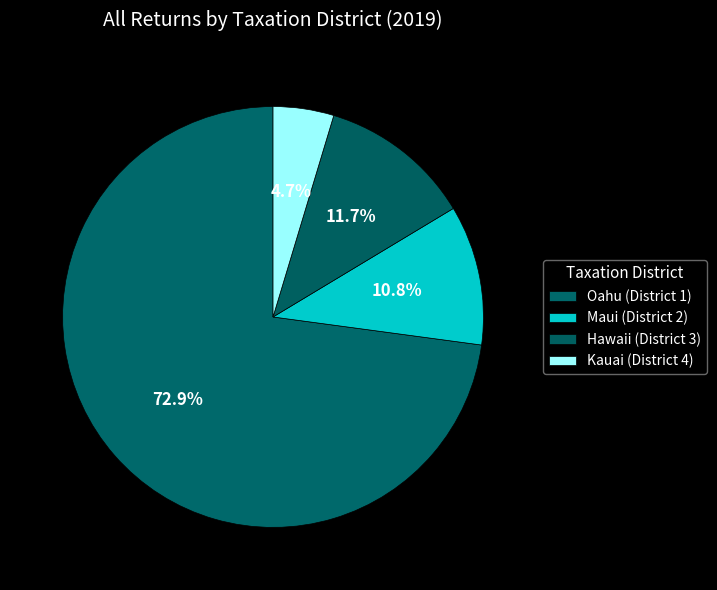

True or false: Hawaii (District 3) accounts for 12% of the total.

True